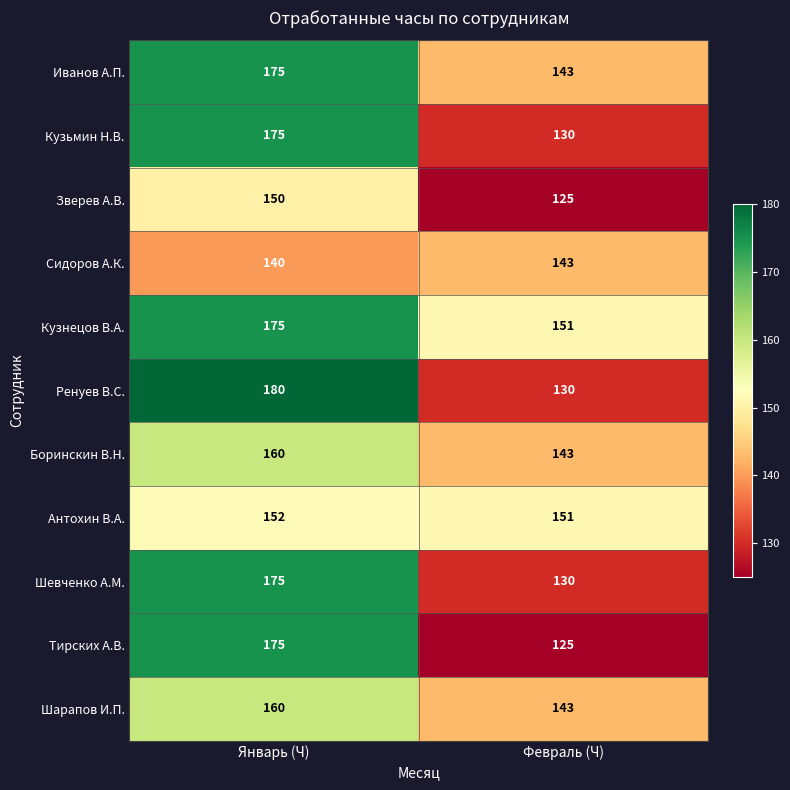

Reading right to left, transcribe all the data shown in this chart.

Иванов А.П.: Февраль (Ч)=143	Январь (Ч)=175
Кузьмин Н.В.: Февраль (Ч)=130	Январь (Ч)=175
Зверев А.В.: Февраль (Ч)=125	Январь (Ч)=150
Сидоров А.К.: Февраль (Ч)=143	Январь (Ч)=140
Кузнецов В.А.: Февраль (Ч)=151	Январь (Ч)=175
Ренуев В.С.: Февраль (Ч)=130	Январь (Ч)=180
Боринскин В.Н.: Февраль (Ч)=143	Январь (Ч)=160
Антохин В.А.: Февраль (Ч)=151	Январь (Ч)=152
Шевченко А.М.: Февраль (Ч)=130	Январь (Ч)=175
Тирских А.В.: Февраль (Ч)=125	Январь (Ч)=175
Шарапов И.П.: Февраль (Ч)=143	Январь (Ч)=160